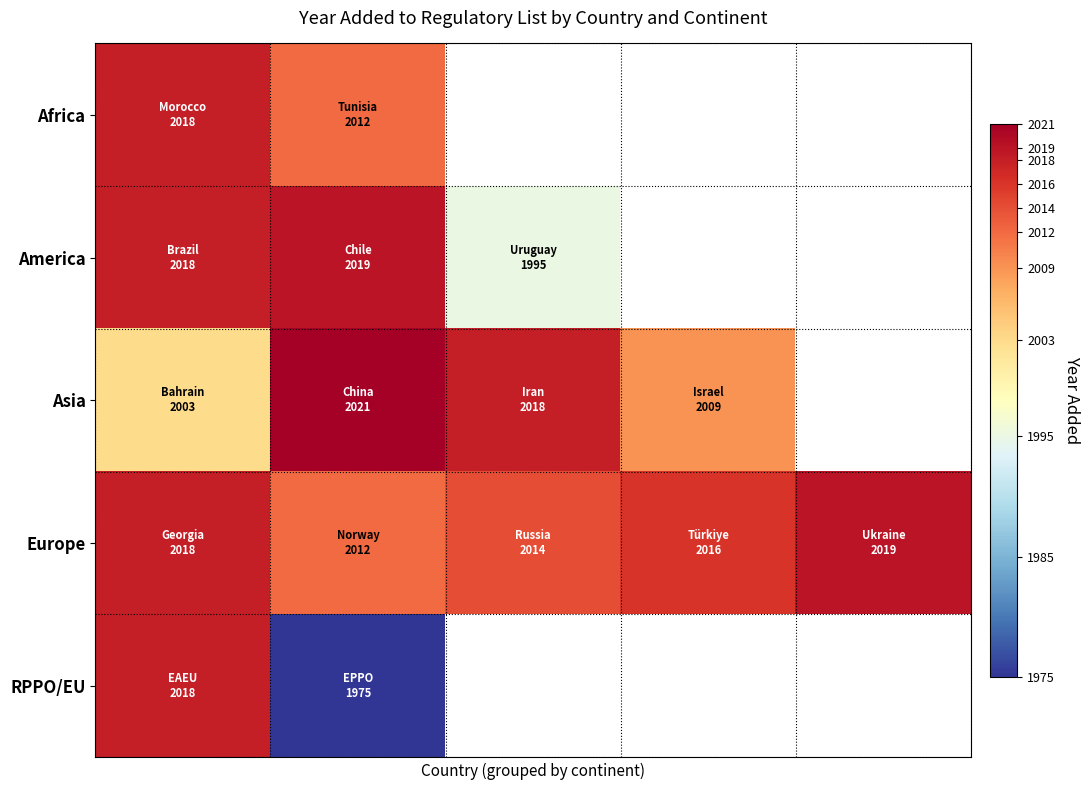

What is the spread (max minus min) of values at 0?

15.0